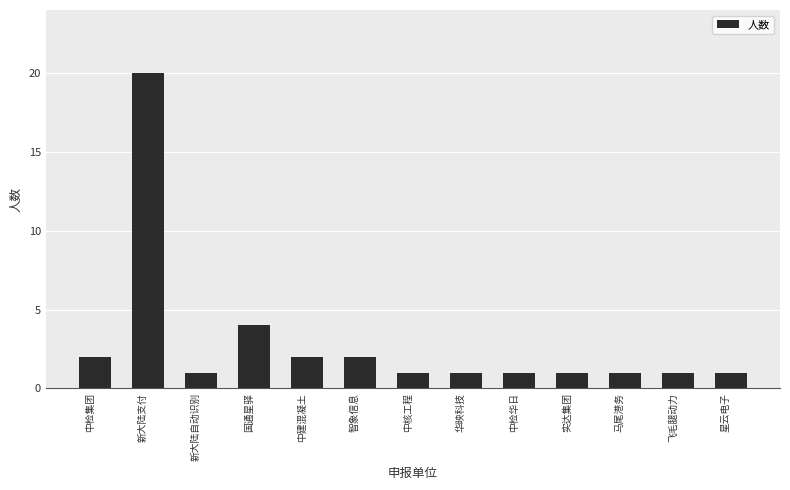

How many series are shown in this chart?

1